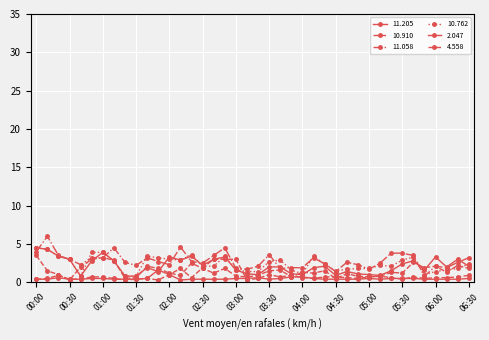

How many lines are shown in the chart?

6